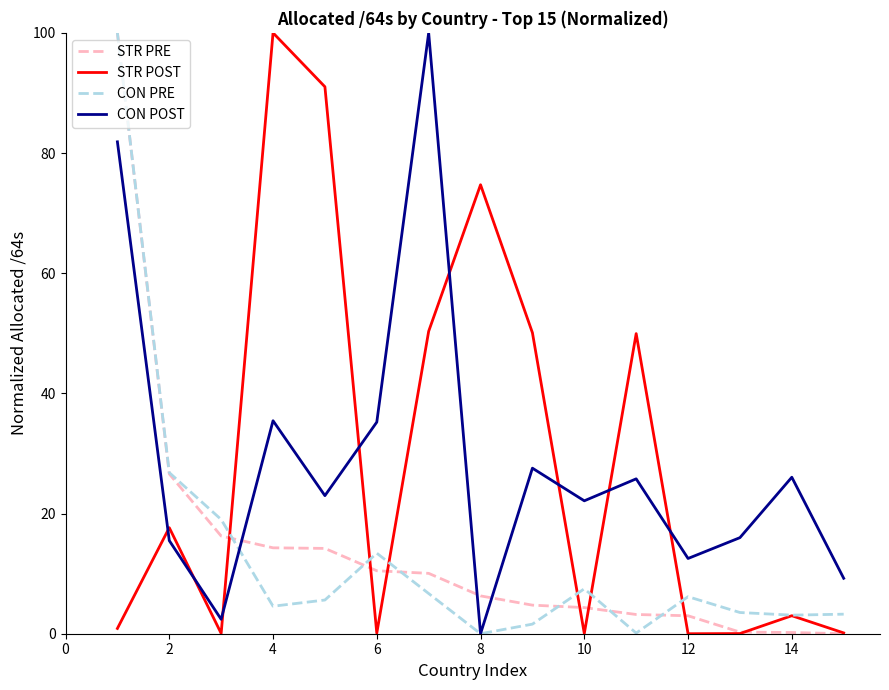

After their last crossing, which series has the higher values: STR PRE or CON POST?

CON POST